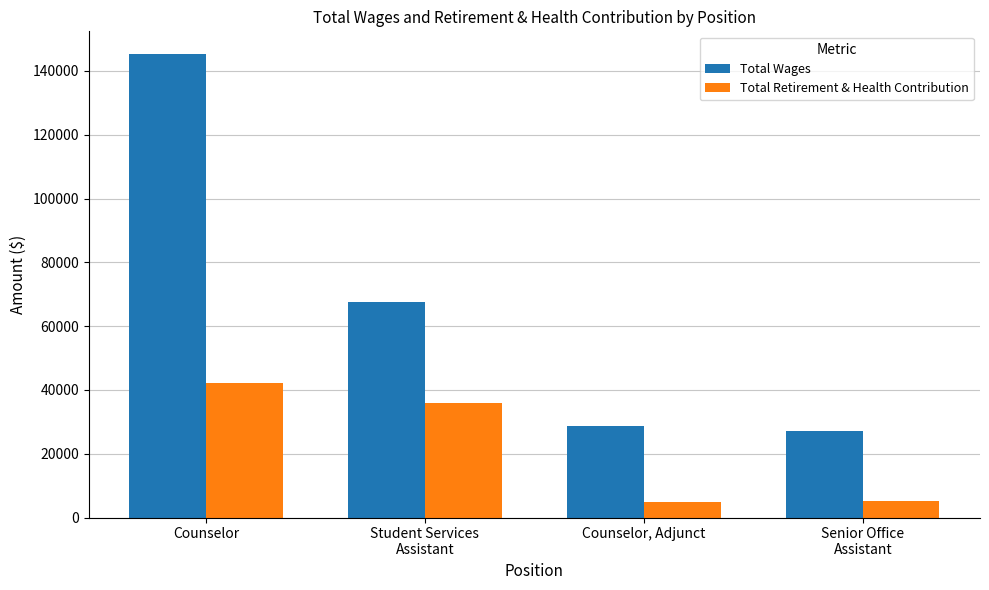

How many distinct data groups are displayed?

2